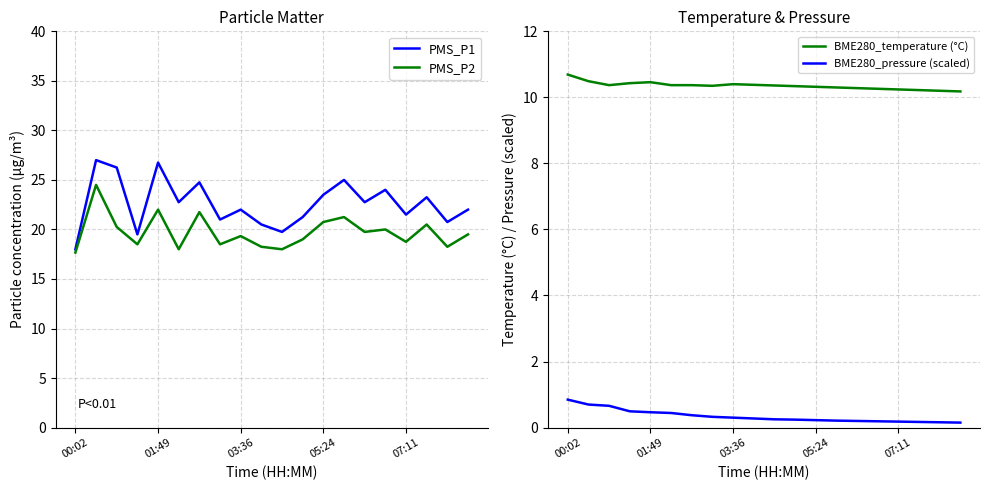

Which series has the largest range (max minus min)?

PMS_P1